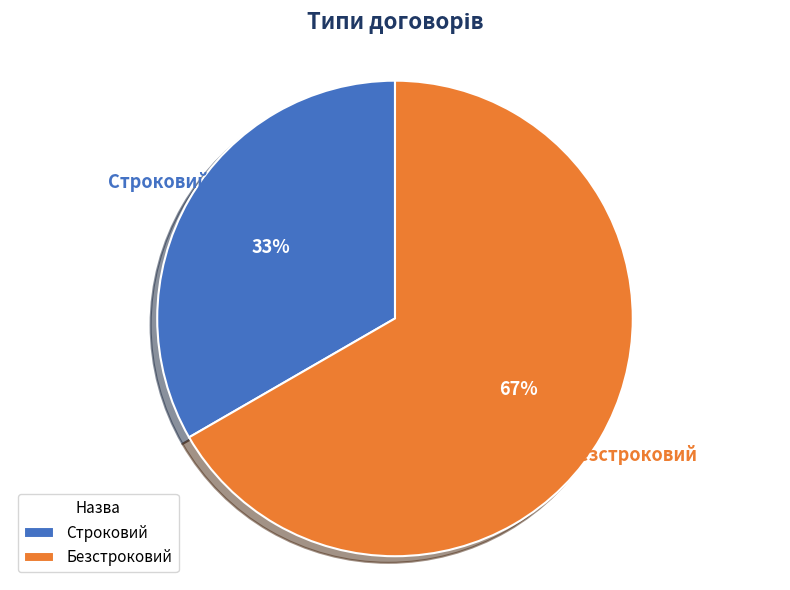

Do Безстроковий and Строковий together represent more than half of the pie?

Yes